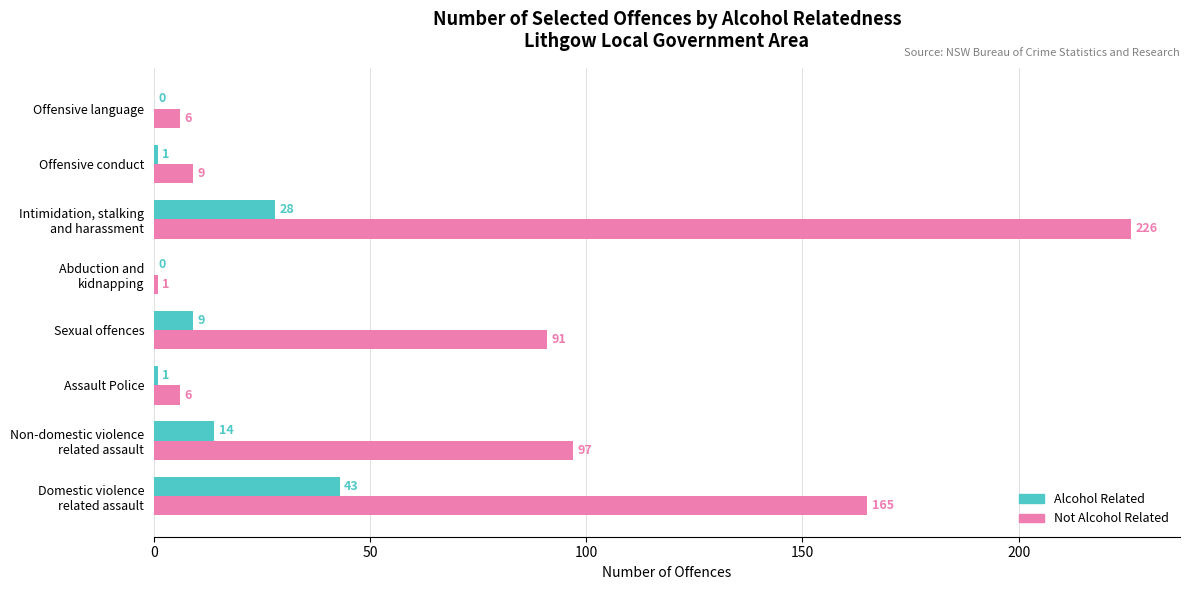

The value of Not Alcohol Related at Sexual offences is 91. True or false?

True